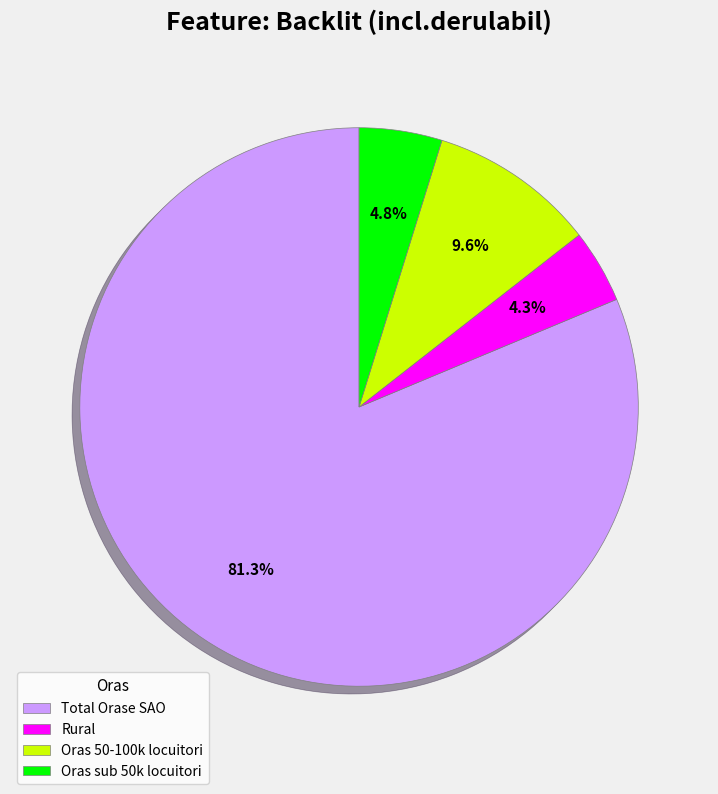

What percentage is the Total Orase SAO slice, to the nearest percent?

81%